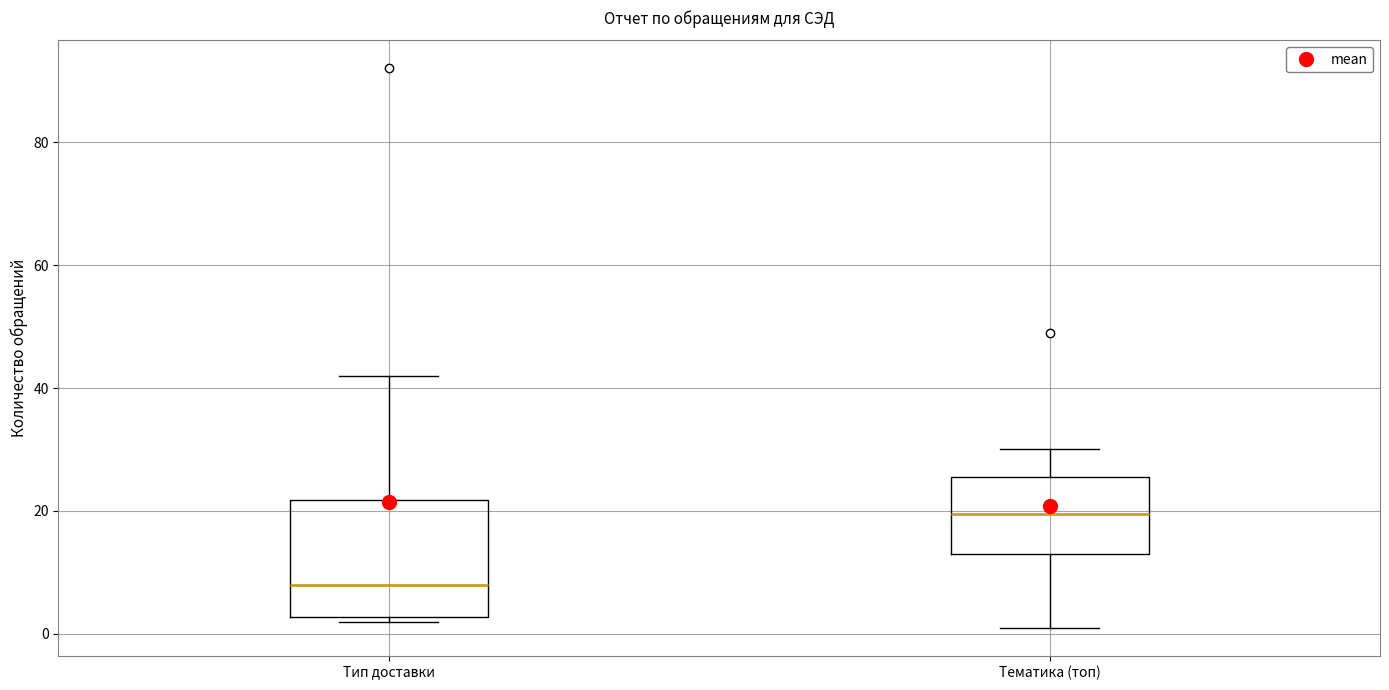

Where is the lower edge of the box for Тематика (топ) on the y-axis? The values are not printed on the chart, so give them approximately, as read against the axis.

14